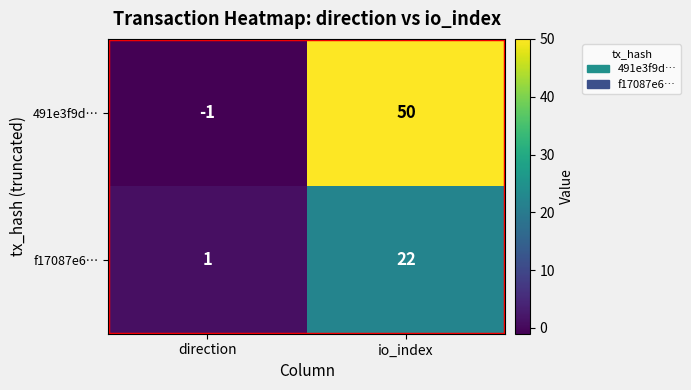

At which category is the sum across all series the highest?

io_index